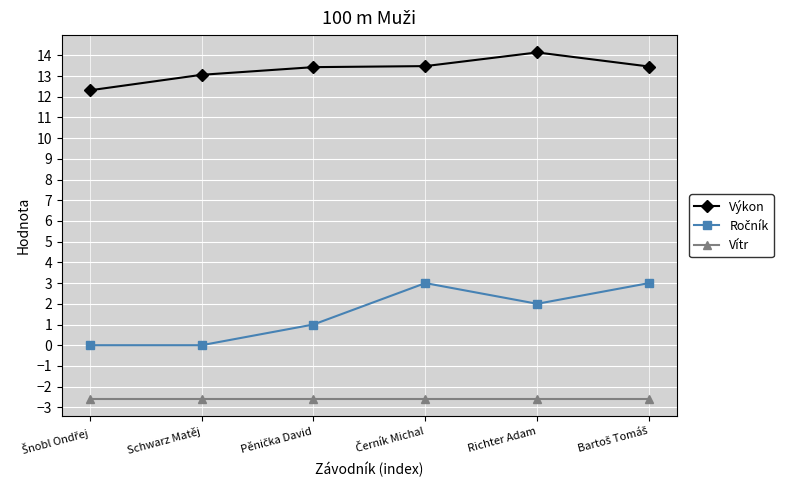

The value of Vítr at Schwarz Matěj is -4.3. True or false?

False